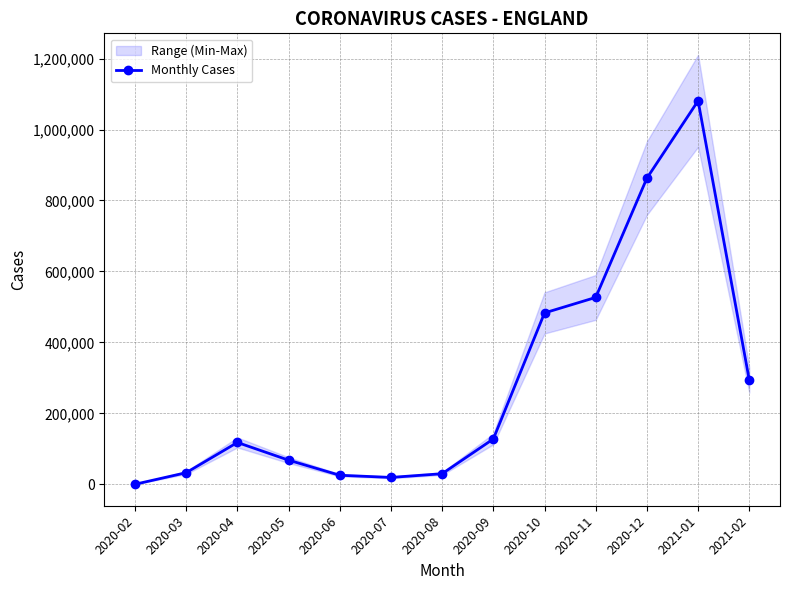

Which has a higher value, 2020-08 or 2020-11?

2020-11